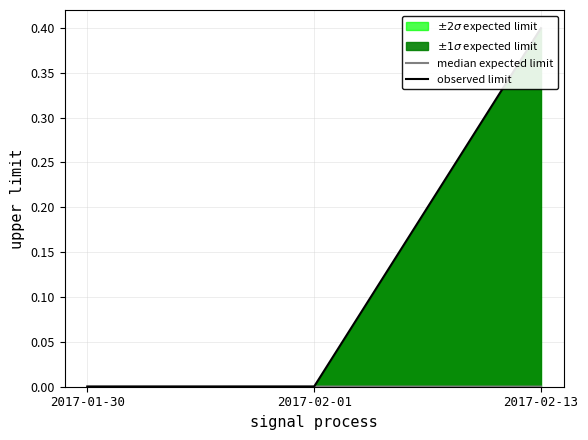

The median expected limit series shows 0.0 at 2017-01-30. True or false?

True